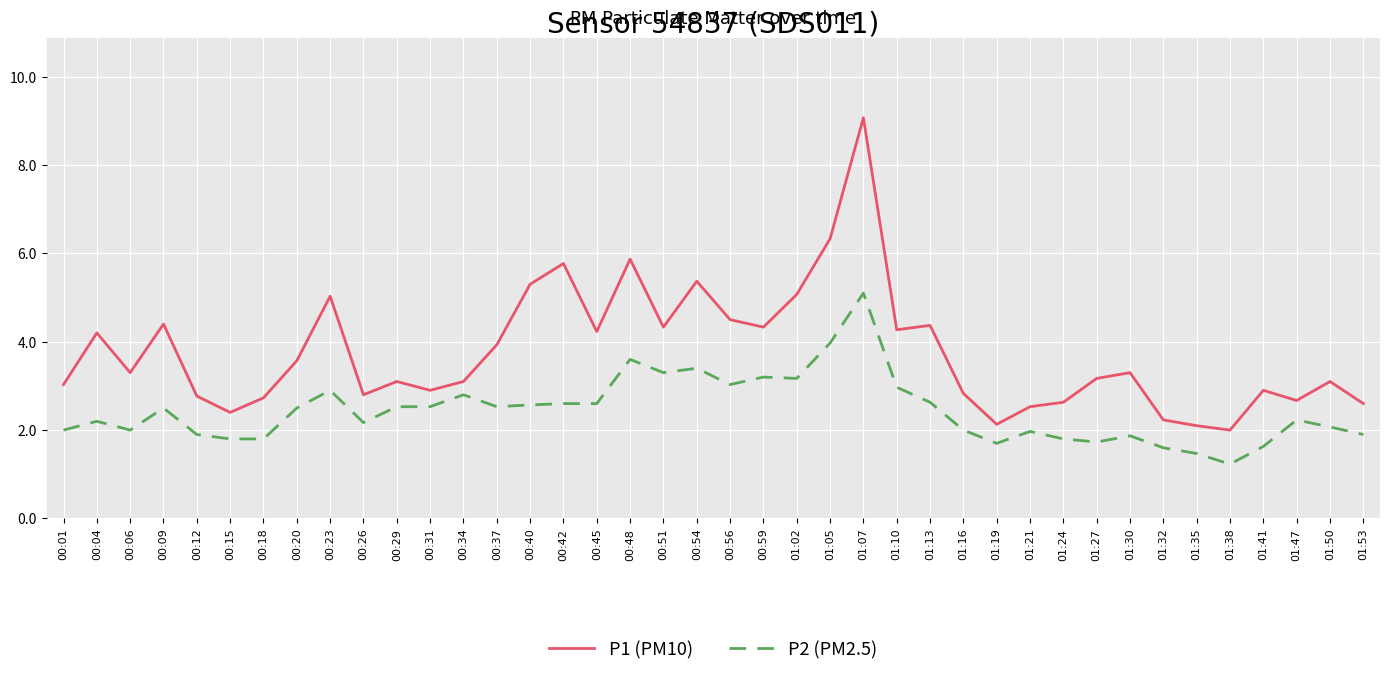

What are all the series names shown in the legend?

P1 (PM10), P2 (PM2.5)